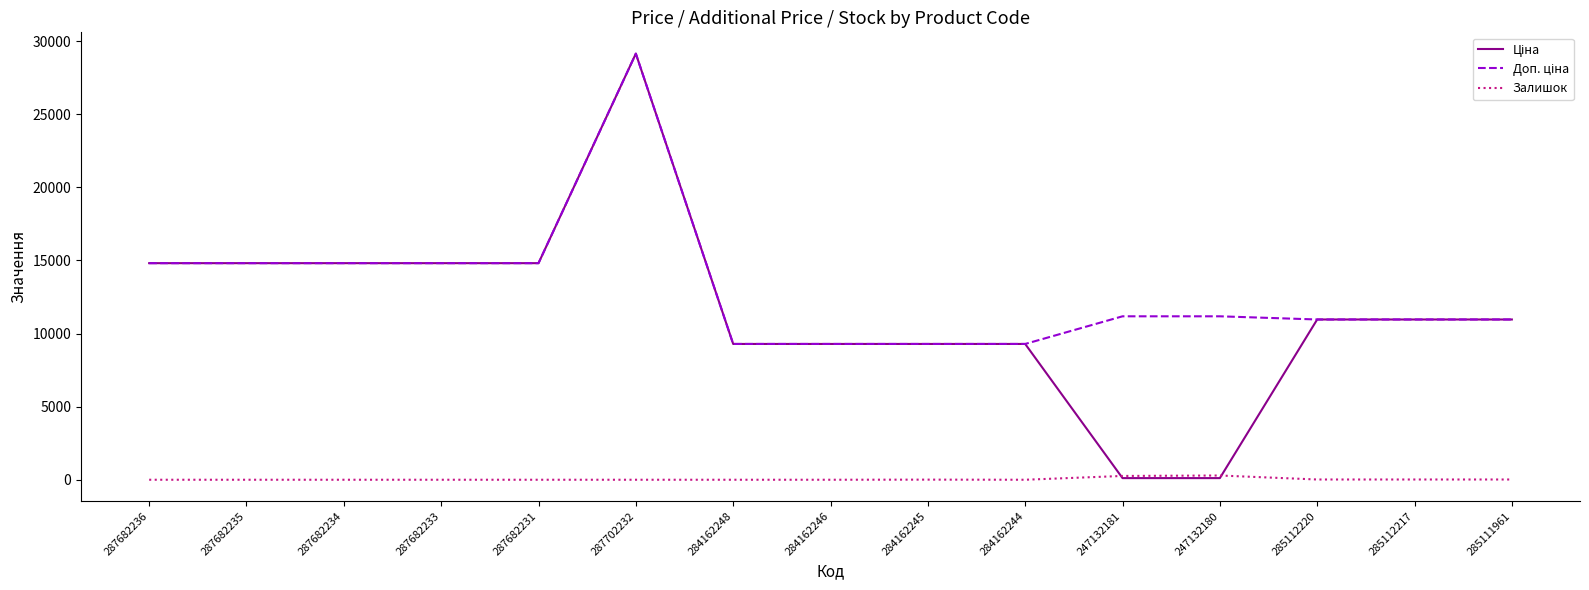

Is it true that Залишок equals 17.0 at 285111961?

True